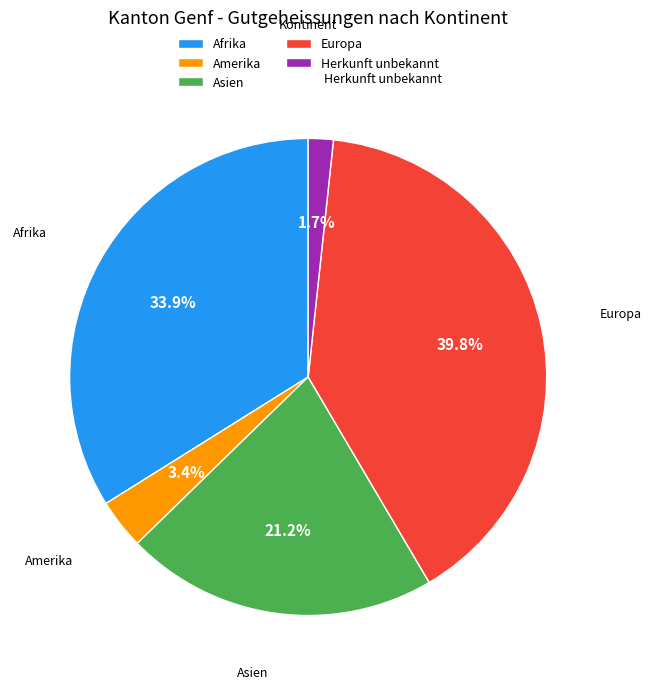

To the nearest percent, what percentage of the pie is Europa?

40%